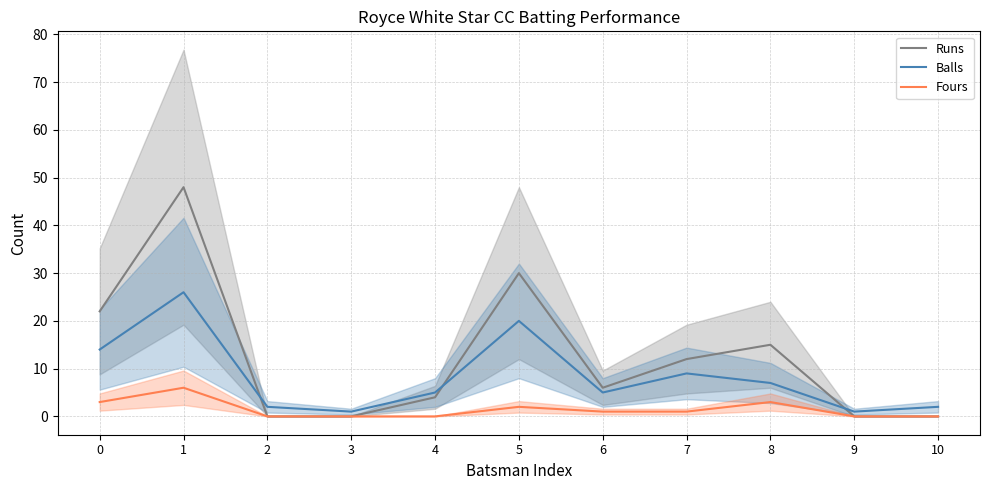

Reading left to right, extract all data points from this chart.

Runs: 22	48	0	0	4	30	6	12	15	0	0
Balls: 14	26	2	1	5	20	5	9	7	1	2
Fours: 3	6	0	0	0	2	1	1	3	0	0